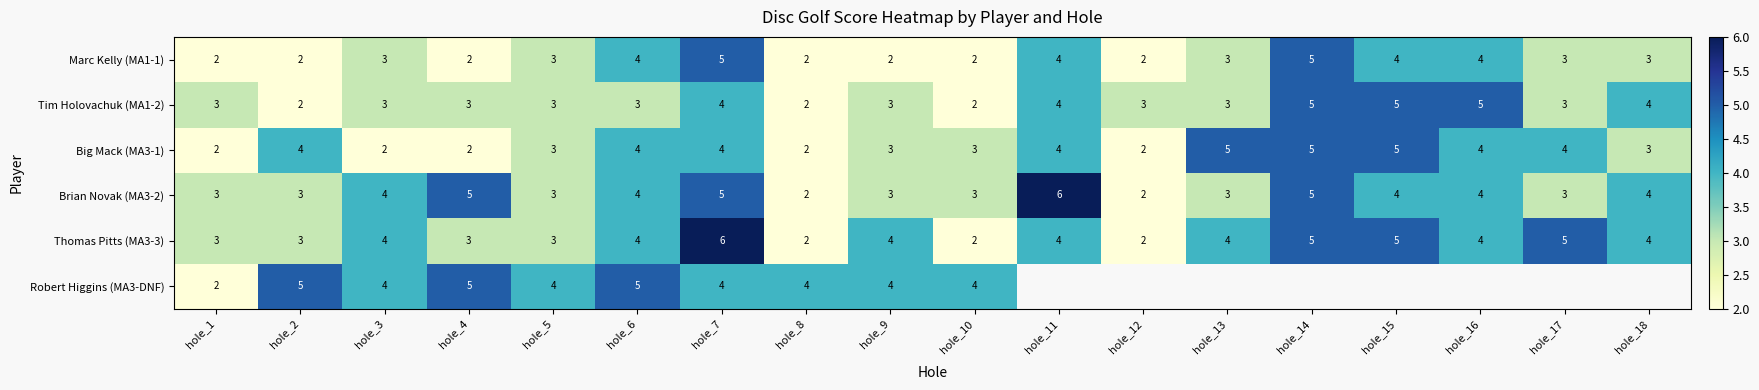

What is the difference between the maximum and minimum values in the Thomas Pitts (MA3-3) series?

4